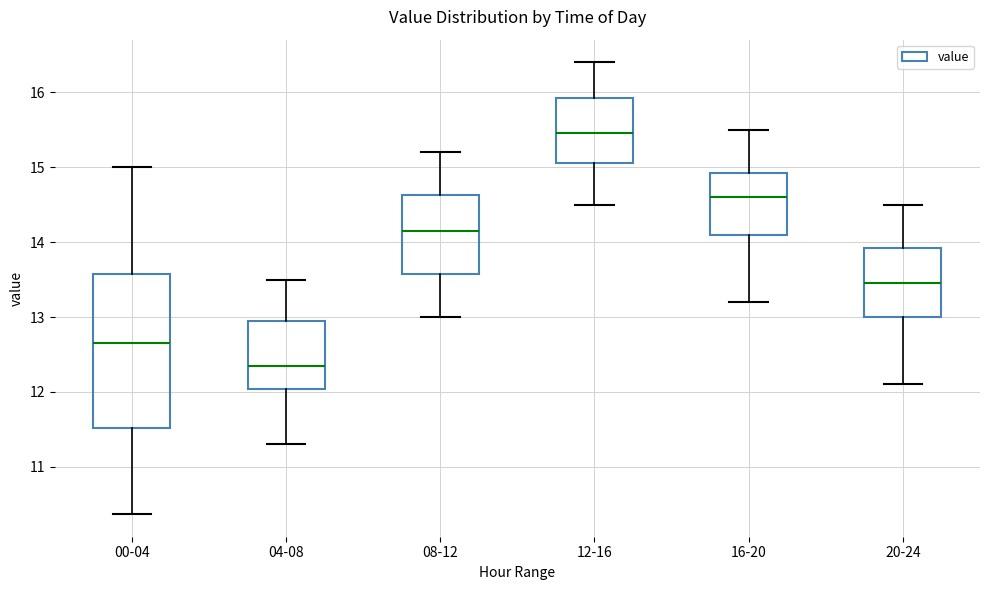

Reading left to right, read every box against the y-axis: the position of its median line, the range the box covers, and the ends of its whiskers. The values are not printed on the chart, so give them approximately, as read against the axis.

00-04: median 12.7, box 11.5 to 13.6, whiskers 10.4 to 15.0
04-08: median 12.4, box 12.0 to 13.0, whiskers 11.3 to 13.5
08-12: median 14.2, box 13.6 to 14.6, whiskers 13.0 to 15.2
12-16: median 15.5, box 15.1 to 15.9, whiskers 14.5 to 16.4
16-20: median 14.6, box 14.1 to 14.9, whiskers 13.2 to 15.5
20-24: median 13.5, box 13.0 to 13.9, whiskers 12.1 to 14.5